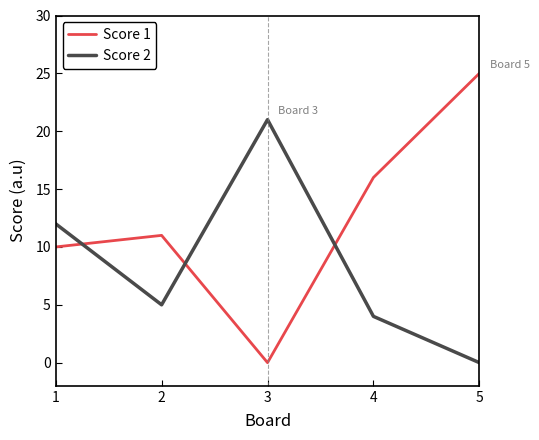

List the series in order of their peak value, lowest first.

Score 2, Score 1